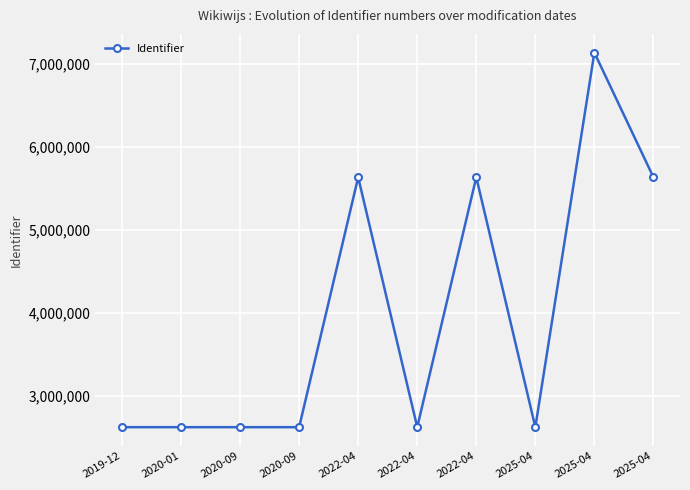

How many lines are shown in the chart?

1